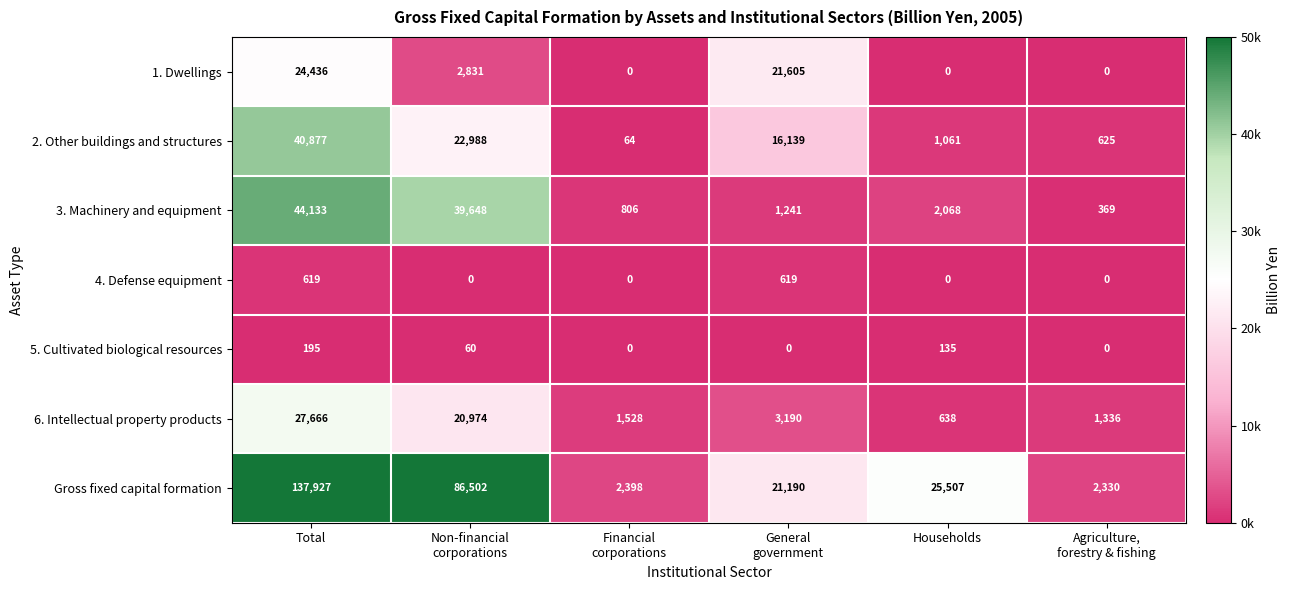

Which series has the largest range (max minus min)?

Gross fixed capital formation